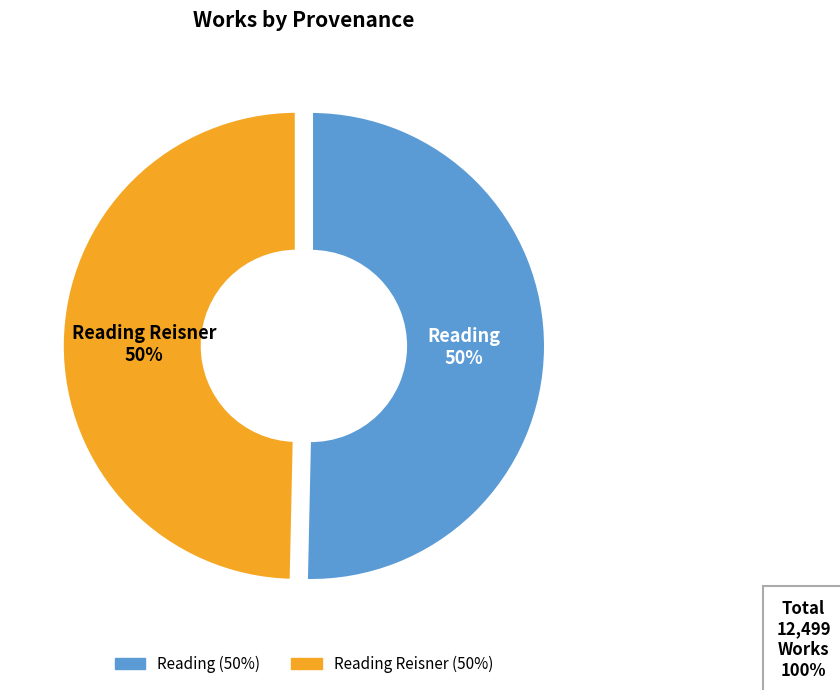

To the nearest percent, what is the average slice percentage?

50%